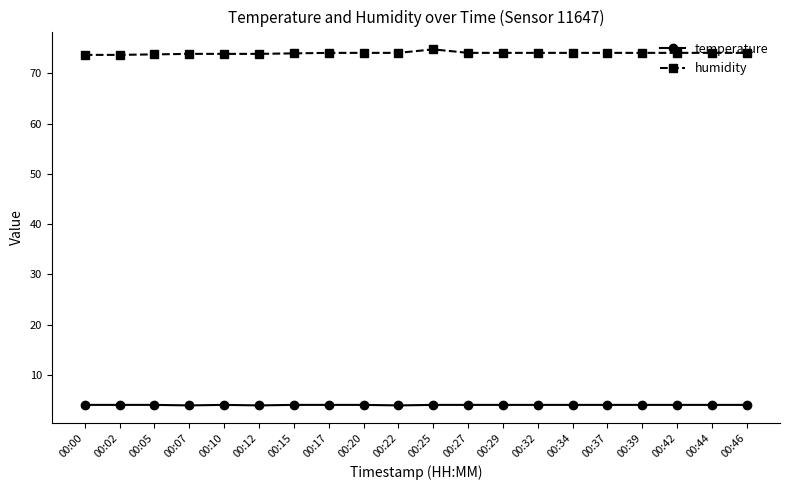

The value of temperature at 00:02 is 4.0. True or false?

True